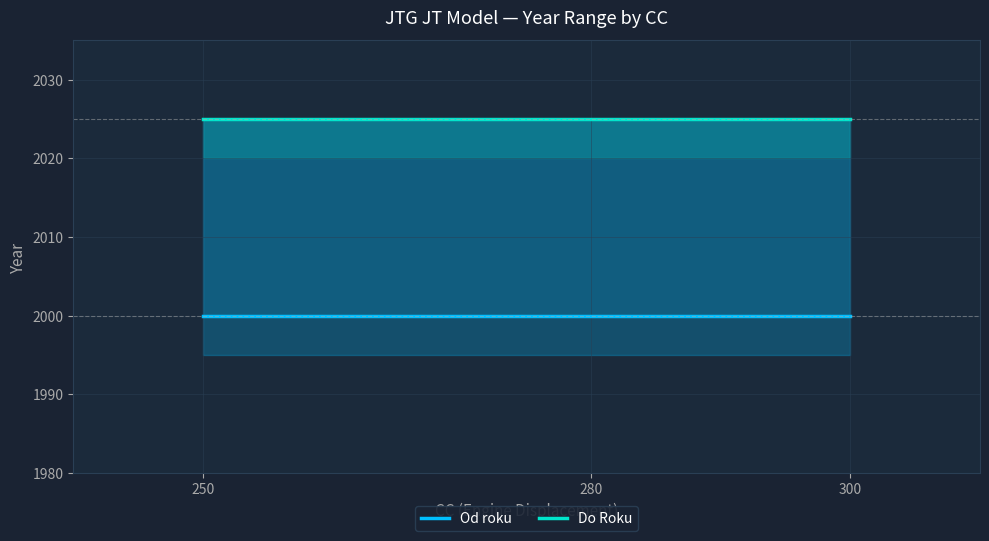

List the series in order of their peak value, highest first.

Do Roku, Od roku